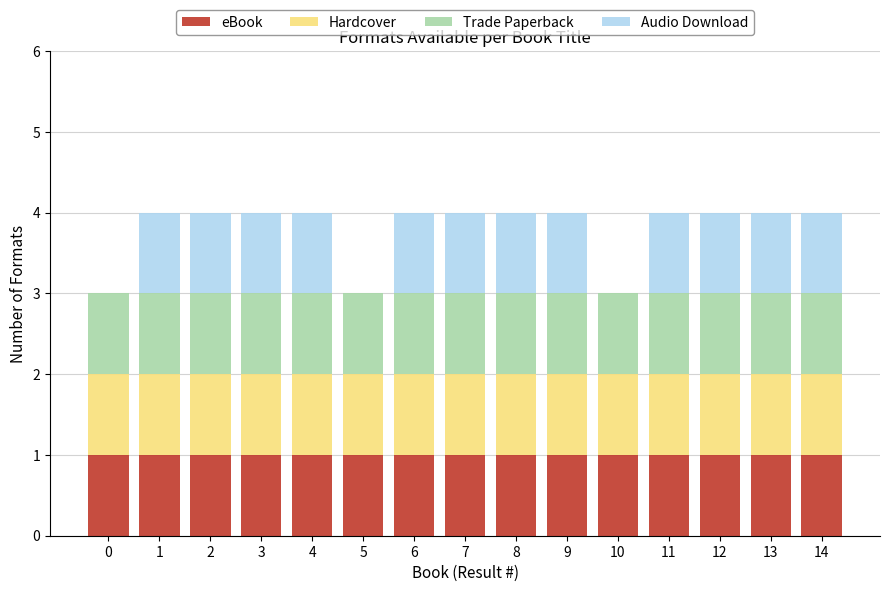

What is the total value across all series at 14?

4